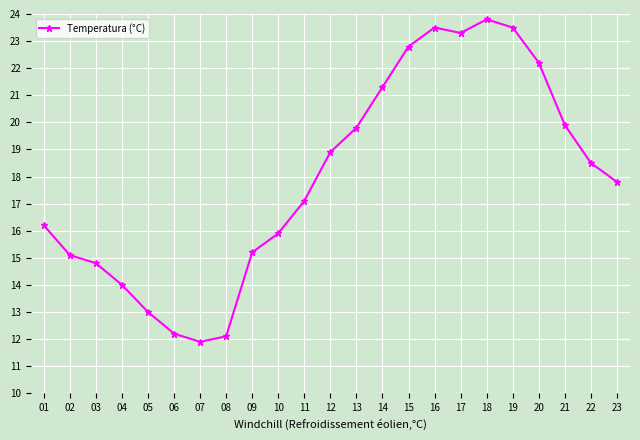

The chart shows a value of 38.9 at 16. True or false?

False